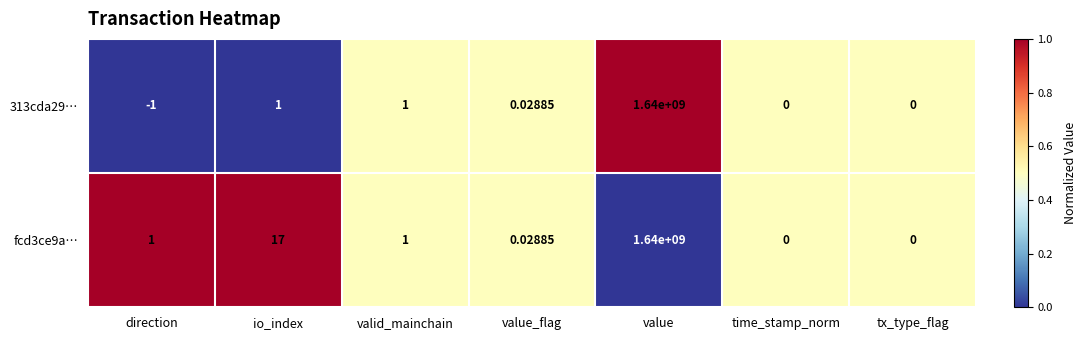

Where does the 313cda29… series first go above 0?

io_index